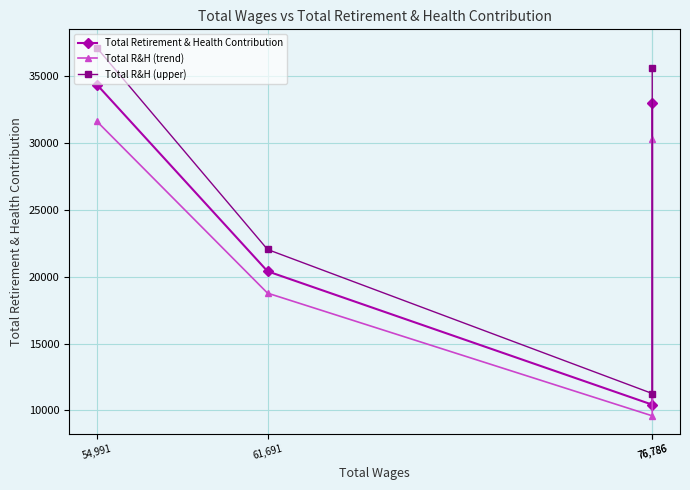

Reading left to right, transcribe all the data shown in this chart.

Total Retirement & Health Contribution: 54,991=34367.0	61,691=20403.0	76,786=10432.0	76,786=32949.0
Total R&H (trend): 54,991=31617.6	61,691=18770.8	76,786=9597.4	76,786=30313.1
Total R&H (upper): 54,991=37116.4	61,691=22035.2	76,786=11266.6	76,786=35584.9